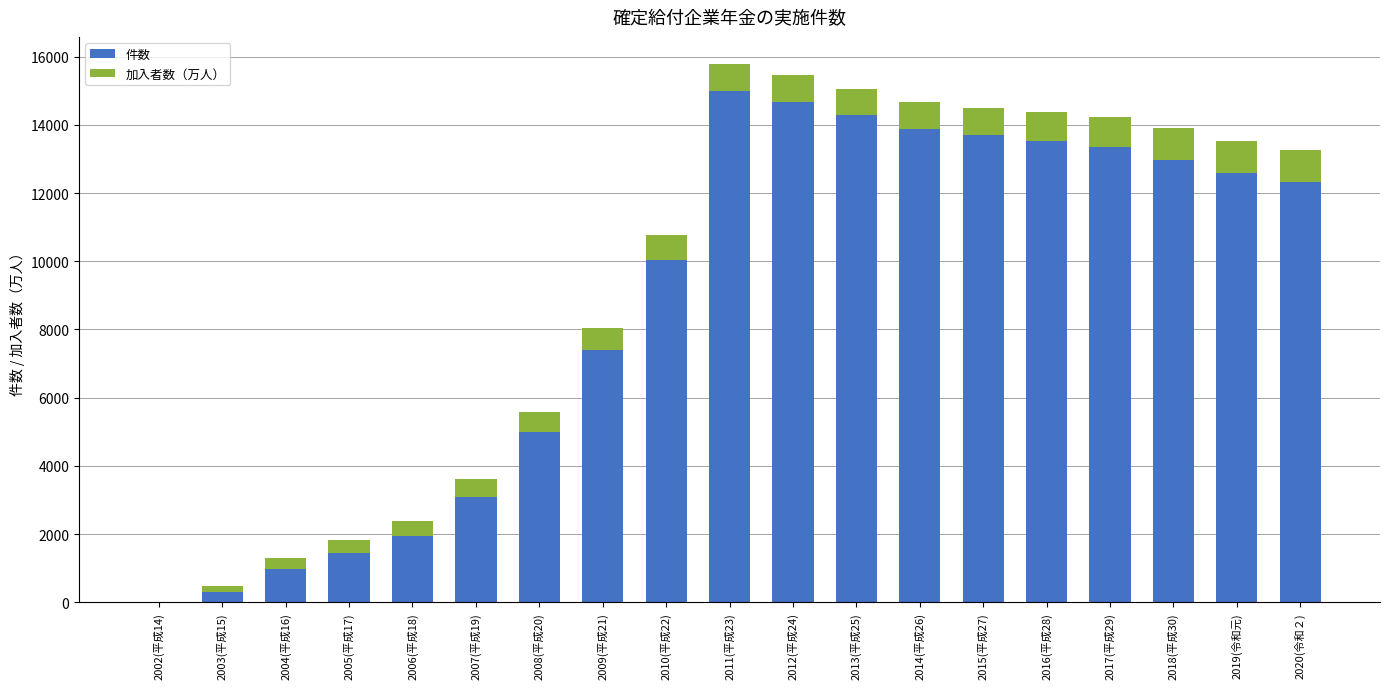

What is the total value across all series at 2014(平成26)?

14666